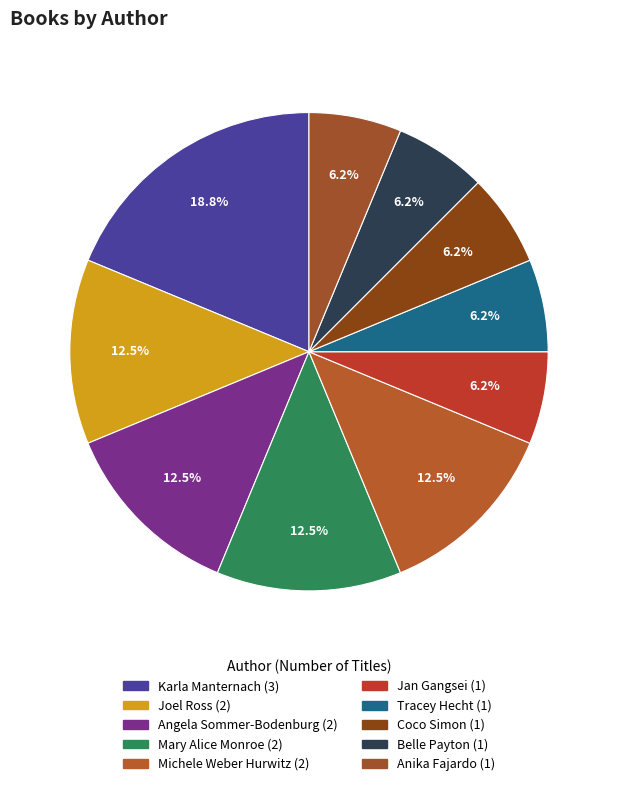

The Belle Payton slice represents 1% of the pie. True or false?

False